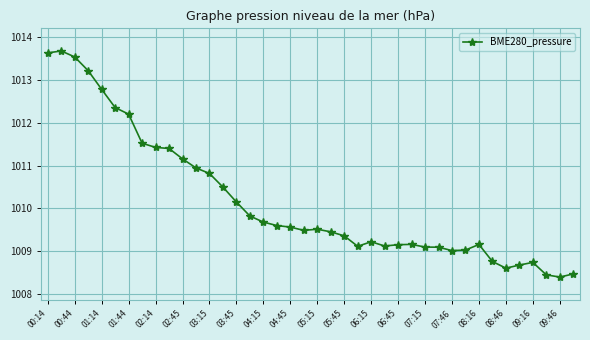

What is the greatest value displayed?

1013.7